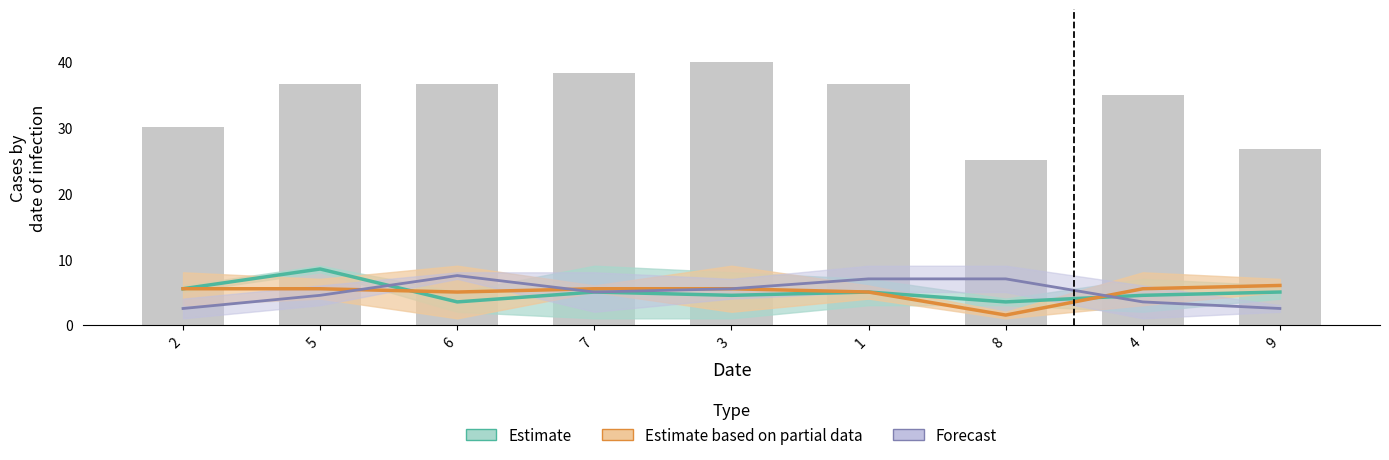

Count the Forecast values in the range 3 to 7.

6